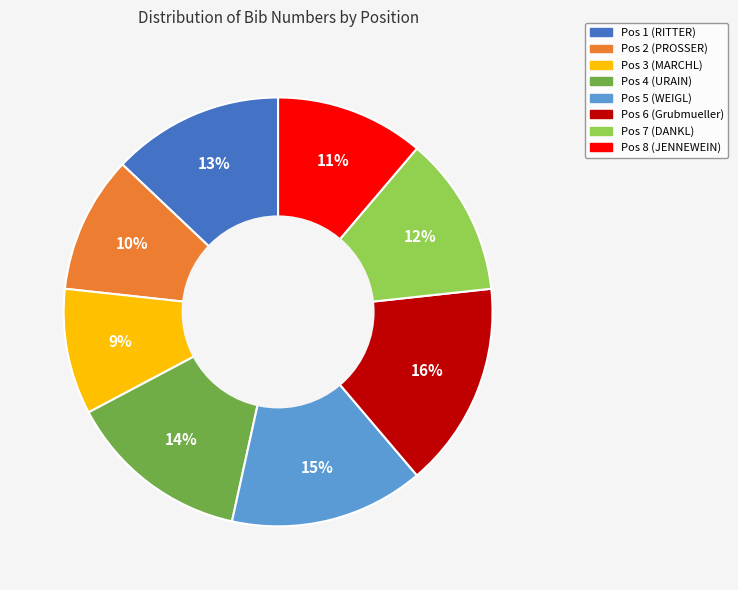

The Pos 7 (DANKL) slice represents 17% of the pie. True or false?

False